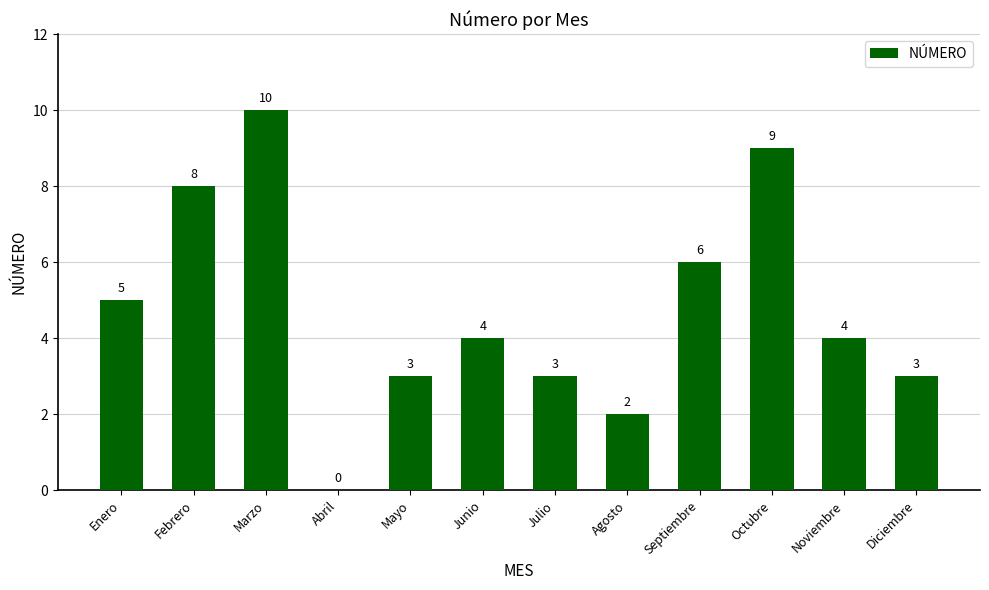

Reading left to right, list all the values displayed in this chart.

5	8	10	0	3	4	3	2	6	9	4	3